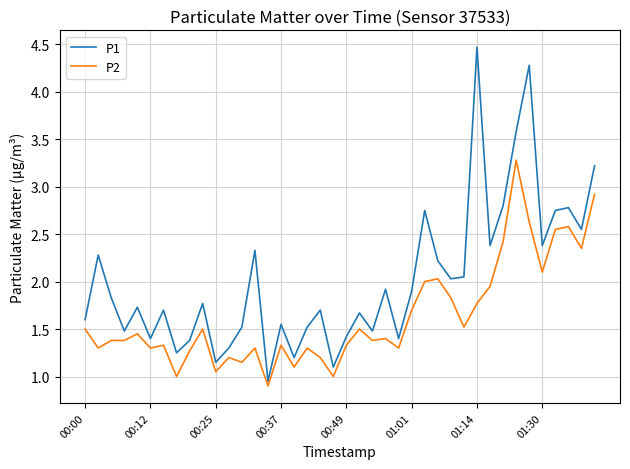

What is the difference between the maximum and minimum values in the P1 series?

3.5